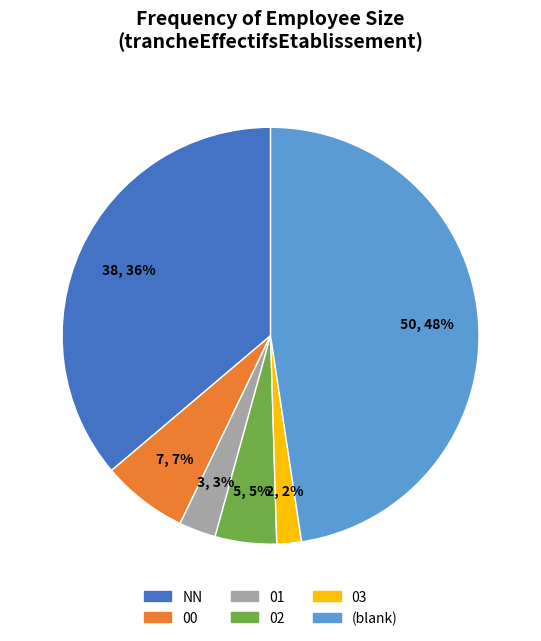

What is the largest slice in the pie chart?

(blank)